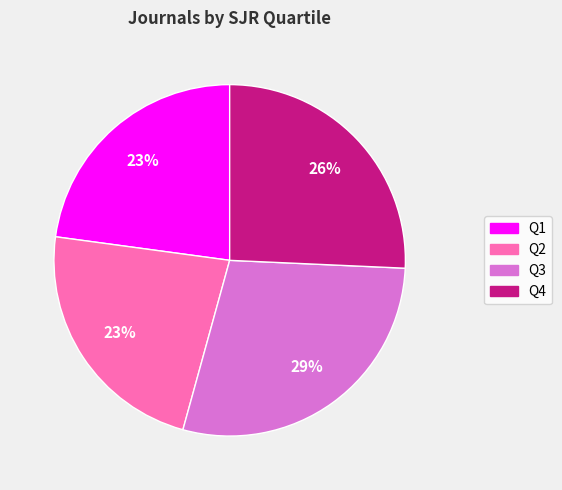

Count the number of slices in the pie.

4